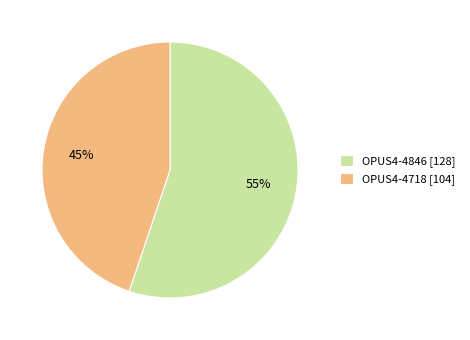

Do OPUS4-4846 and OPUS4-4718 together represent more than half of the pie?

Yes